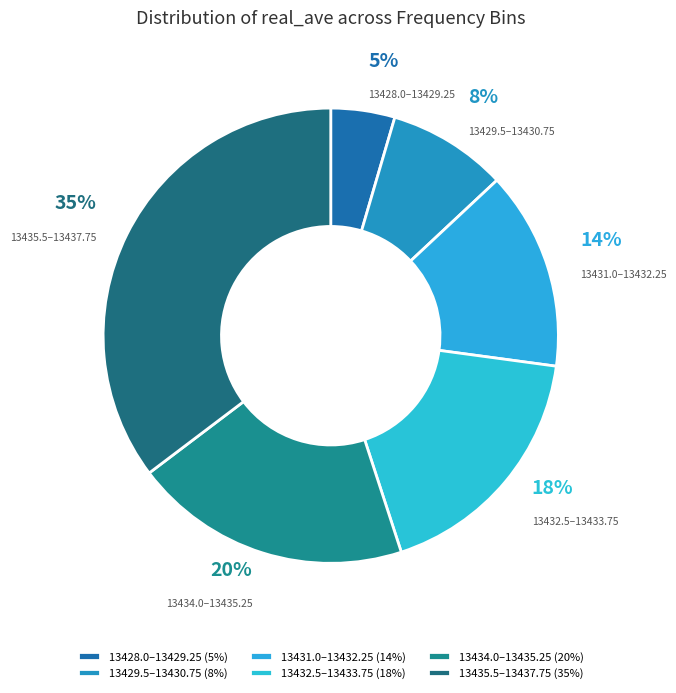

To the nearest percent, what is the difference between the 13429.5–13430.75 and 13435.5–13437.75 slice percentages?

27%